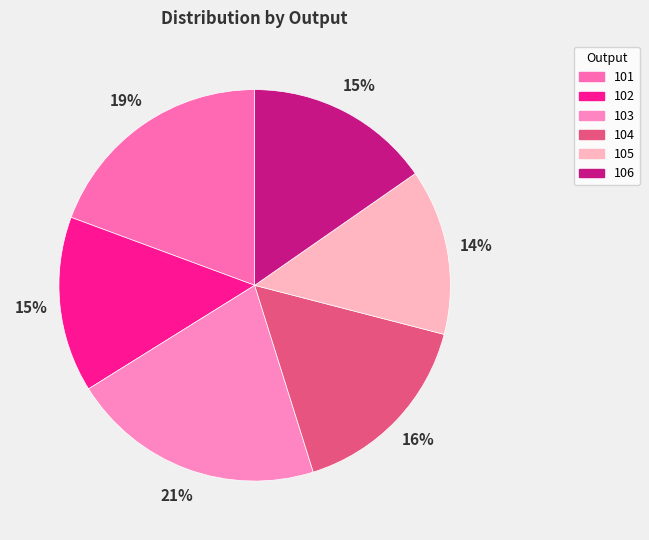

What portion of the pie excludes 102?

85.5%